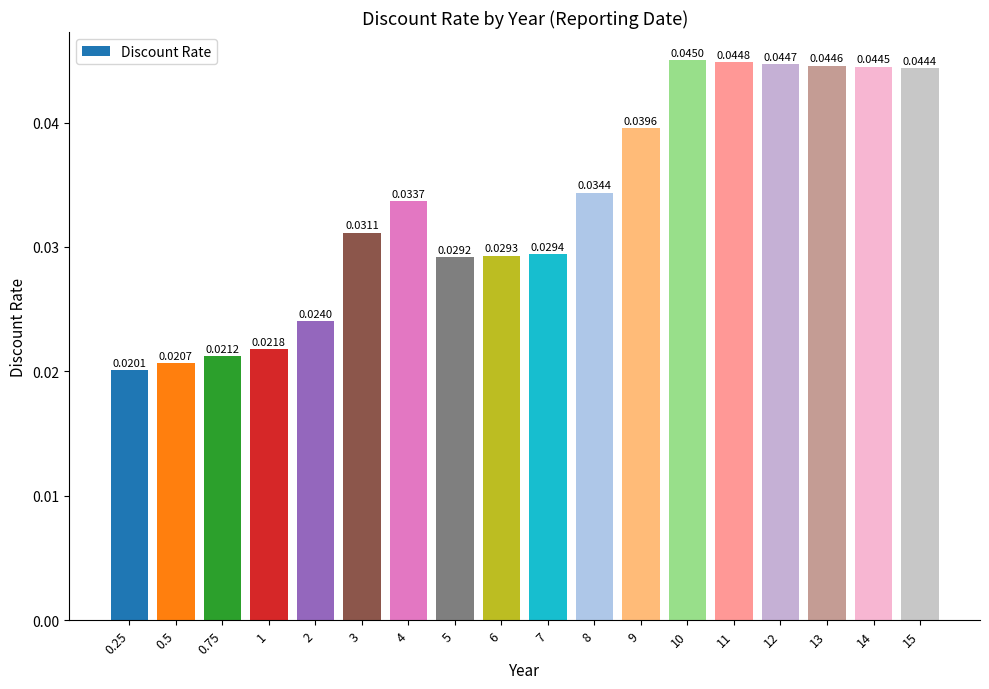

Which has a higher value, 3 or 13?

13